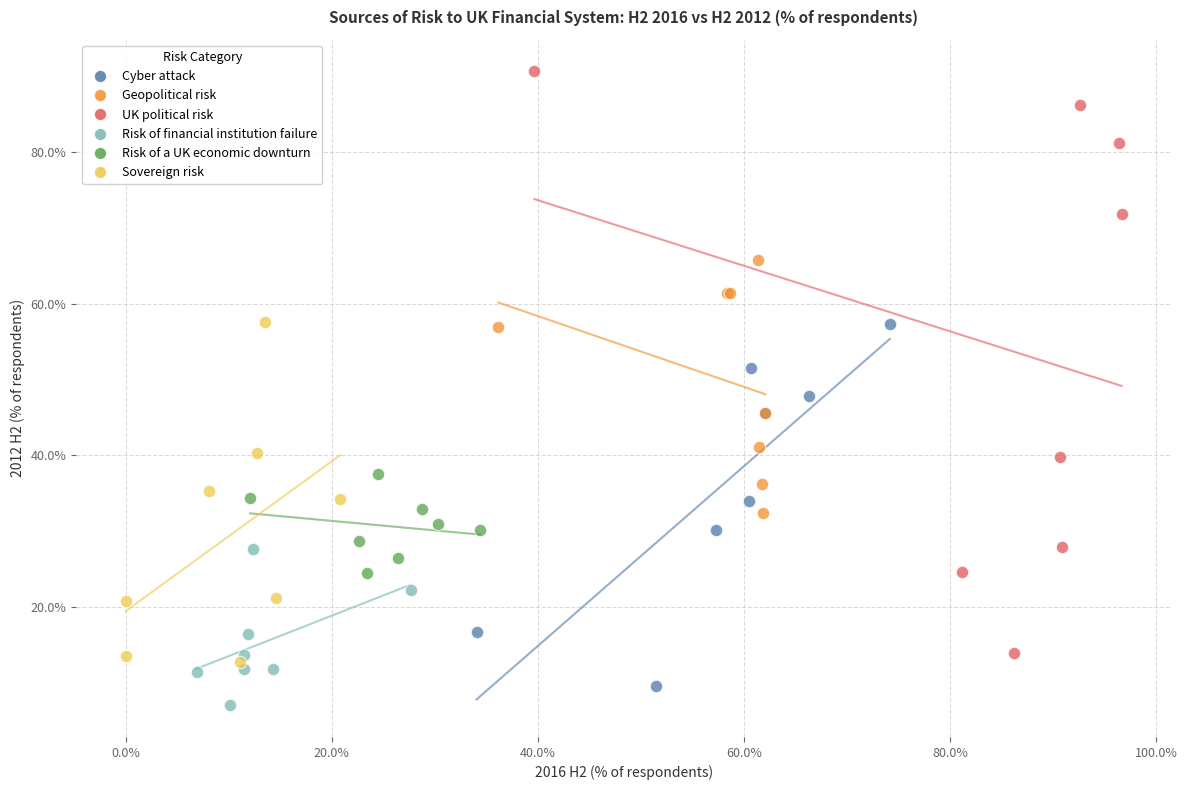

Which series contains the highest Y value?

UK political risk